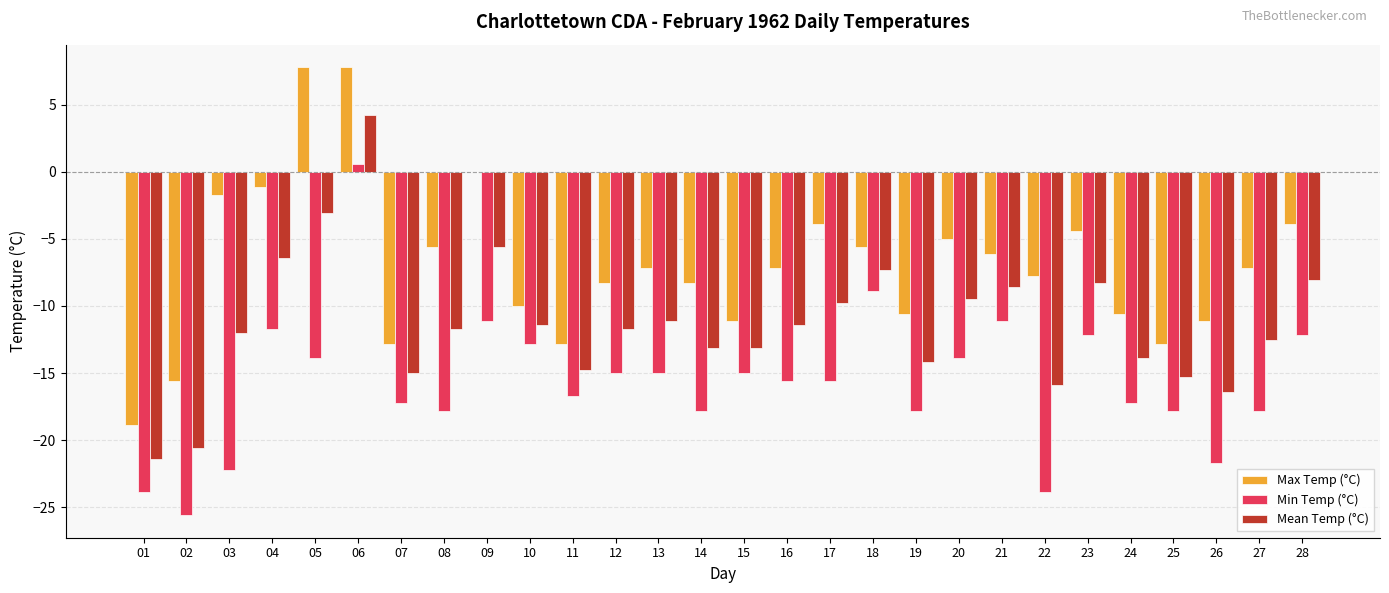

How many series are shown in this chart?

3